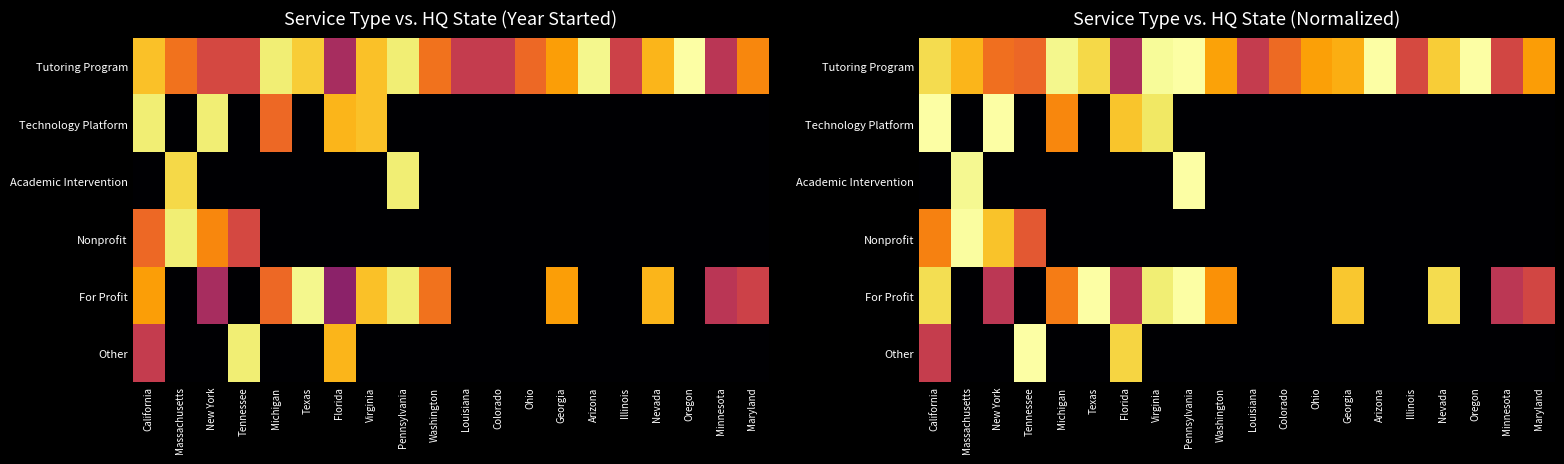

Which series has the largest total across all categories?

Tutoring Program